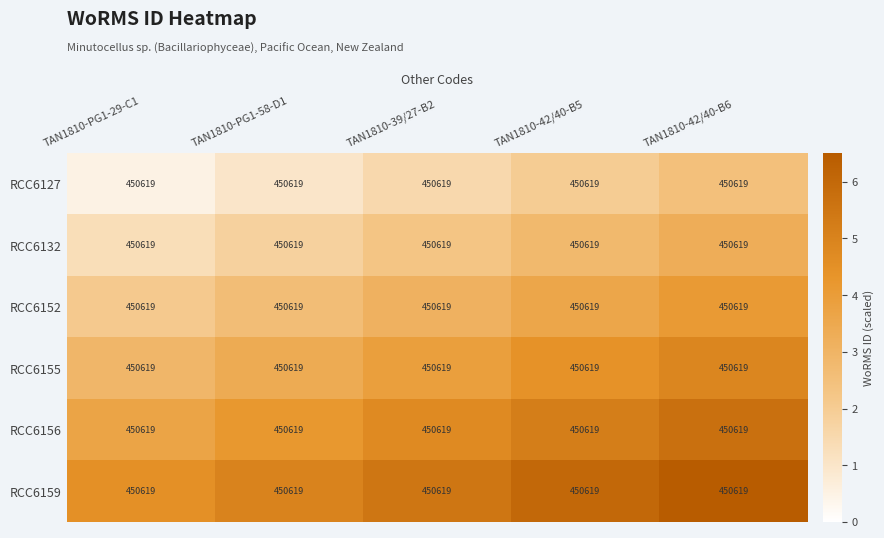

What is the spread (max minus min) of values at TAN1810-PG1-58-D1?

4.0